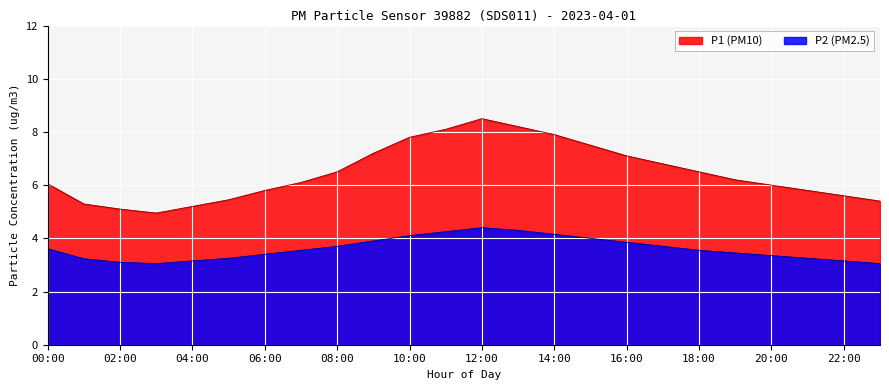

What is the spread (max minus min) of values at 22:00?

2.4